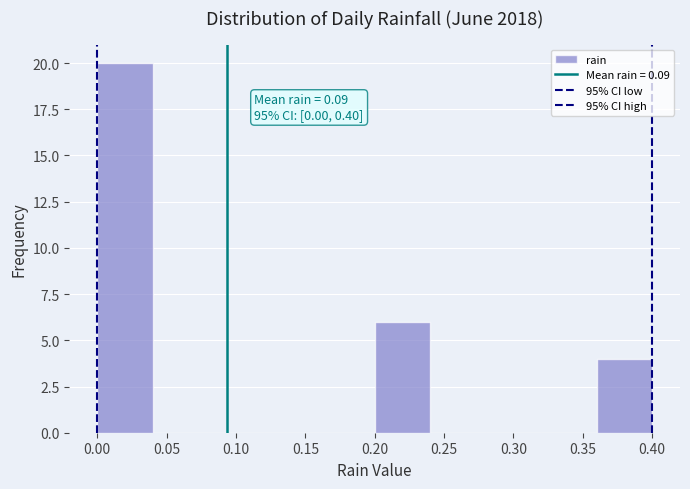

Over which range of the x-axis is the bar tallest?

0.00 to 0.04